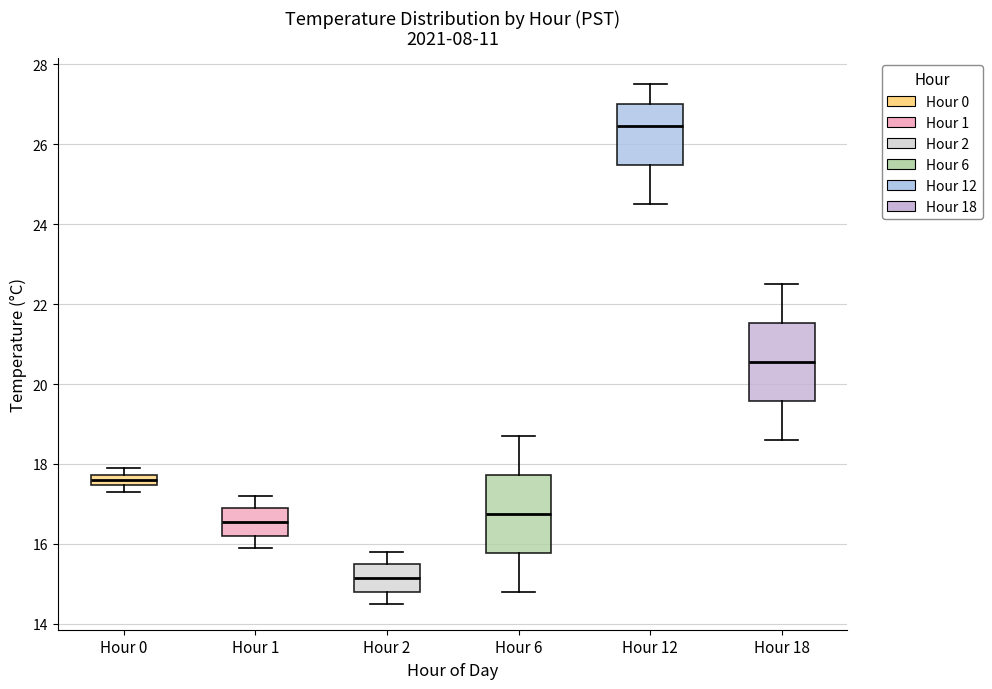

Where is the lower edge of the box for Hour 1 on the y-axis? The values are not printed on the chart, so give them approximately, as read against the axis.

16.2